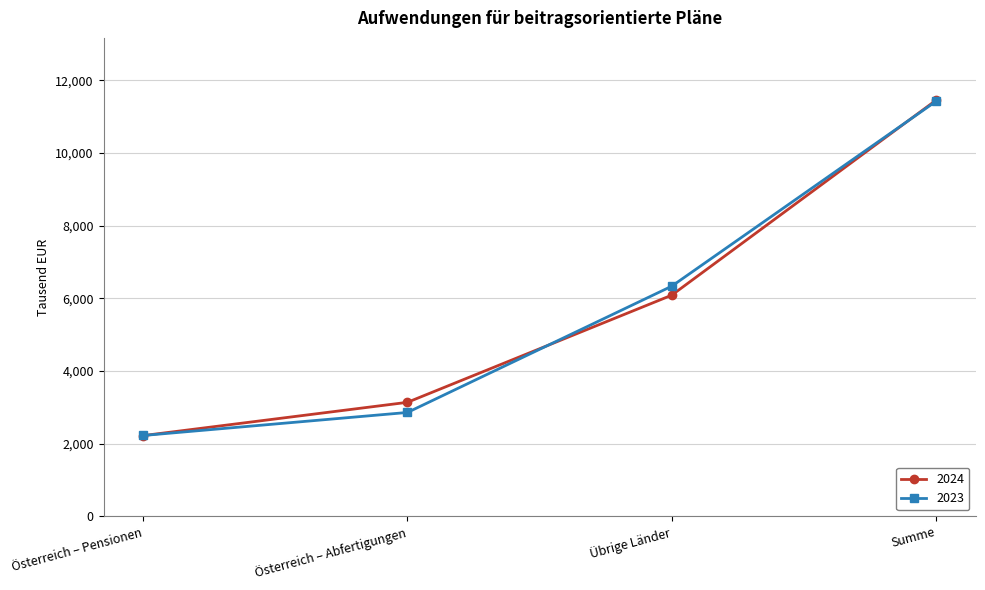

Rank the series at Übrige Länder from highest to lowest value.

2023, 2024